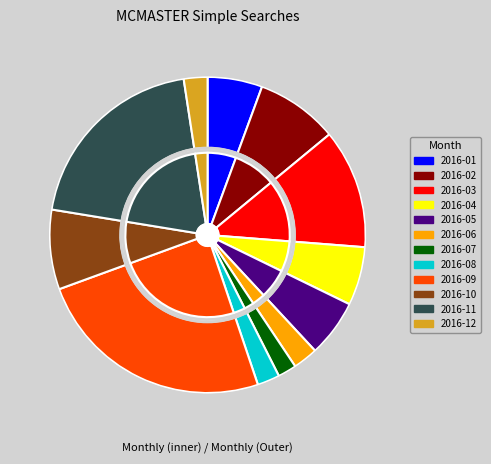

What is the change in value from 2016-08 to 2016-10?

+46